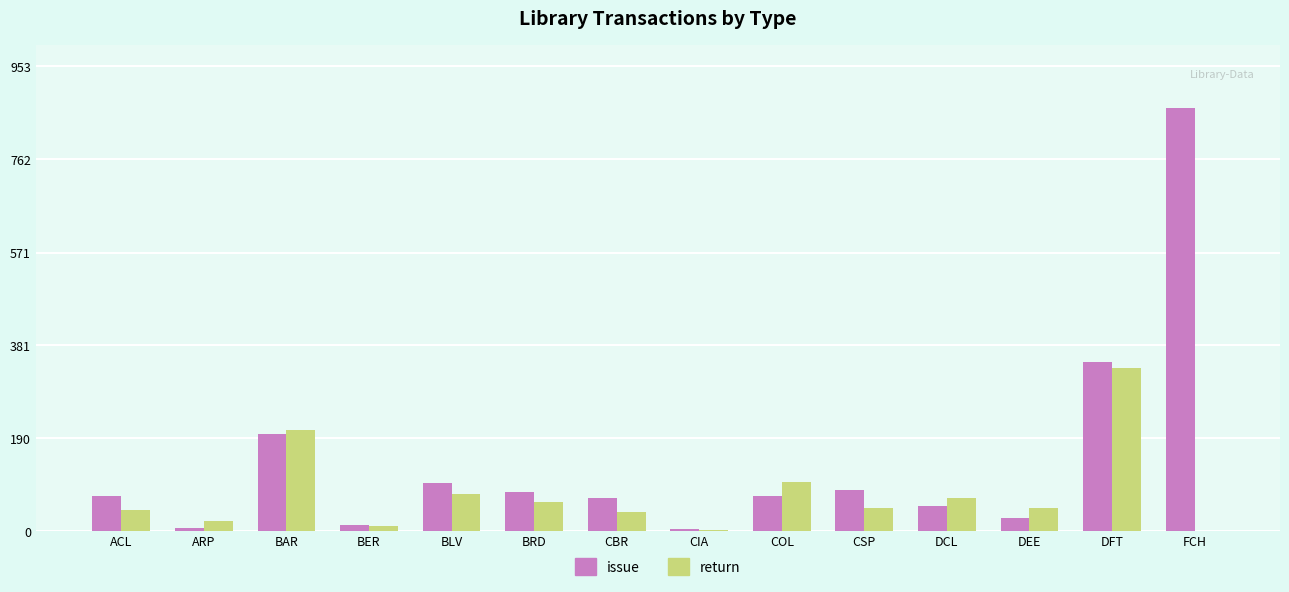

How many groups of bars are there?

14